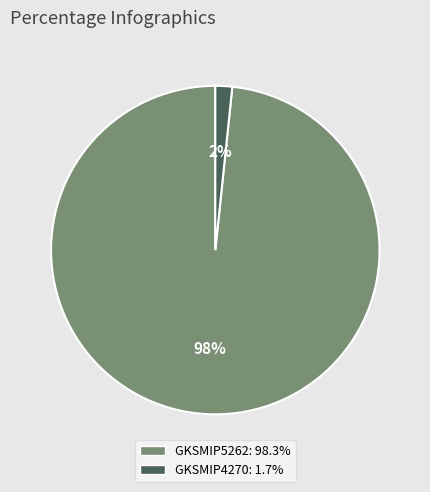

Between GKSMIP4270 and GKSMIP5262, which is larger?

GKSMIP5262